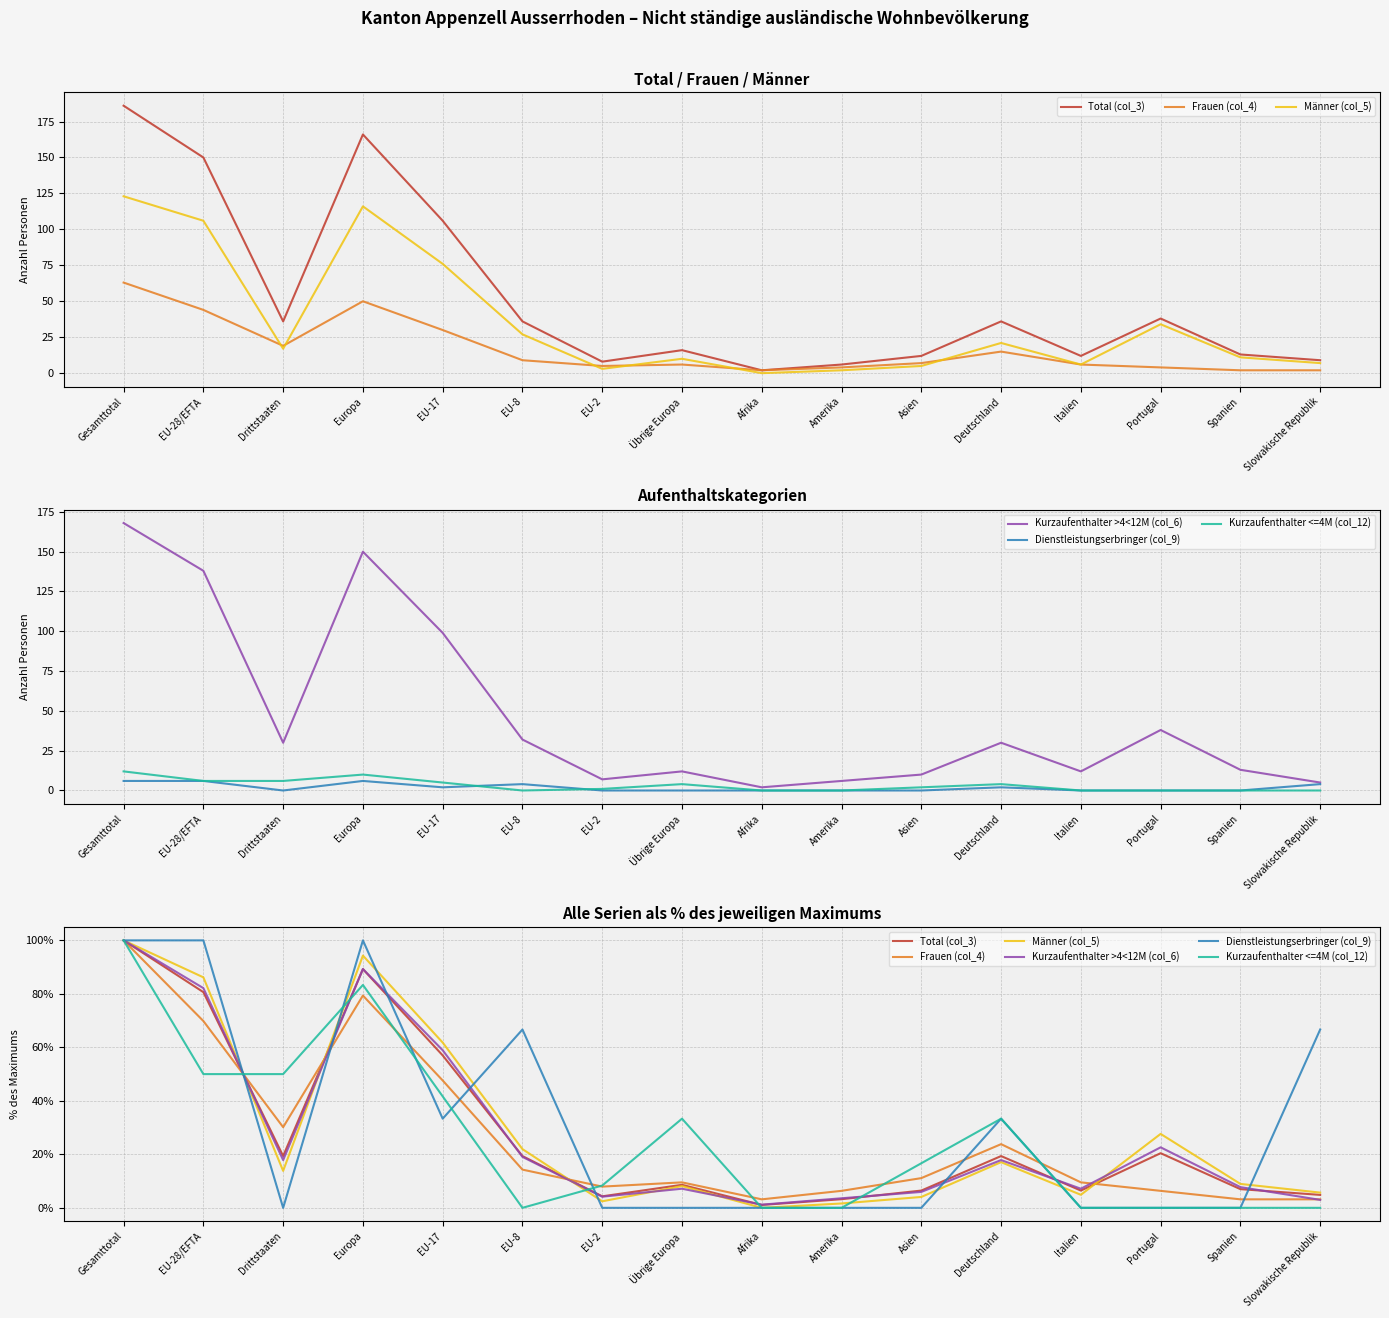

Which series has the largest total across all categories?

Dienstleistungserbringer (col_9)